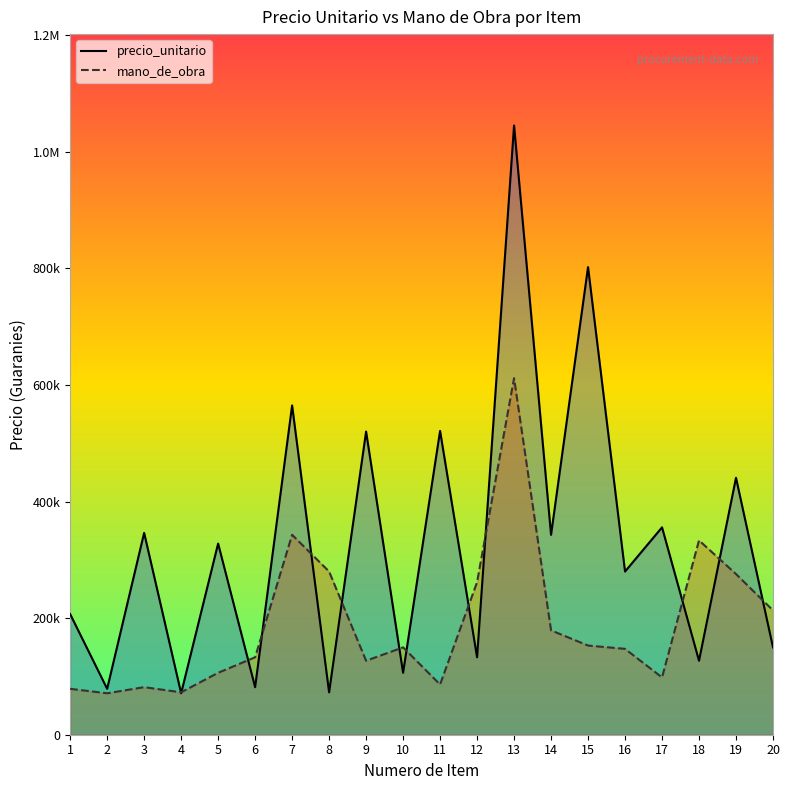

At 5, list the series in order from smallest to largest.

mano_de_obra, precio_unitario